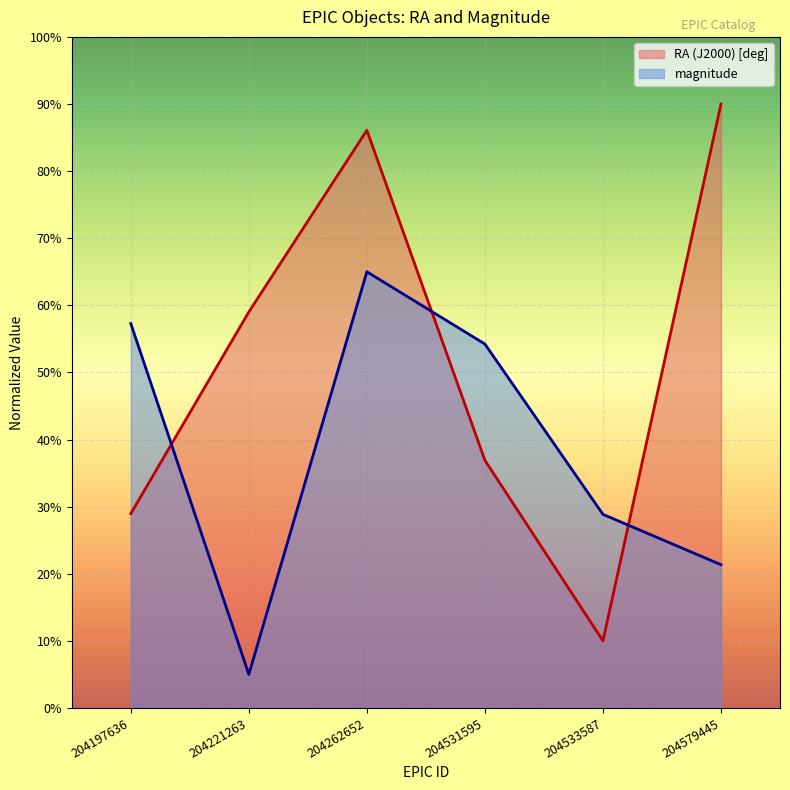

Between 204197636 and 204579445, which series saw the biggest shift?

RA (J2000) [deg]